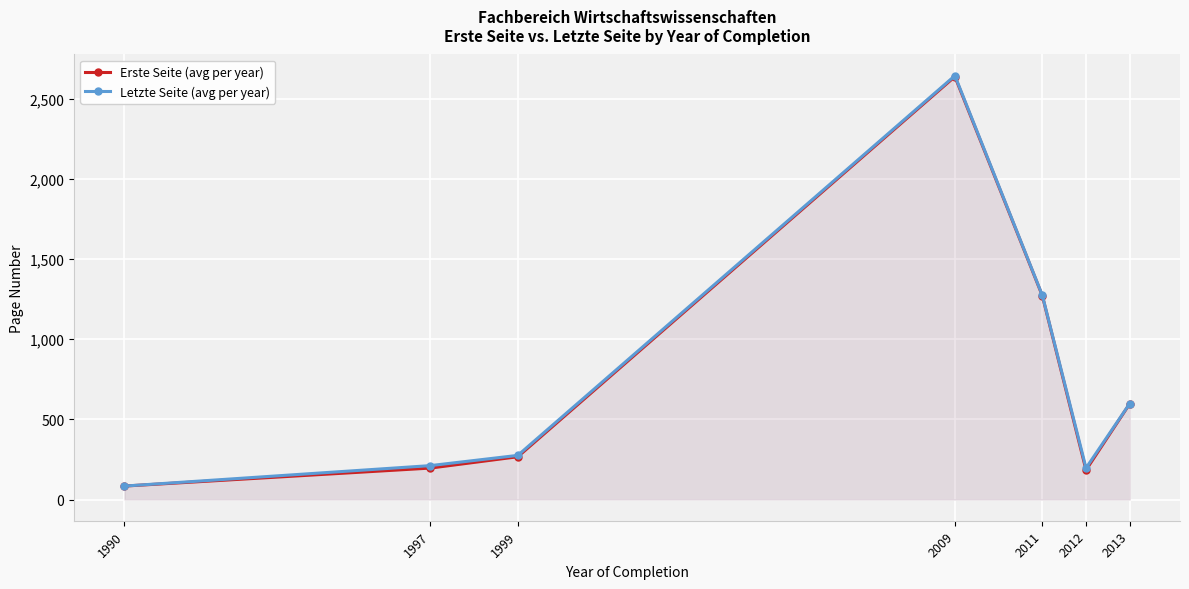

At which category is the sum across all series the highest?

2009